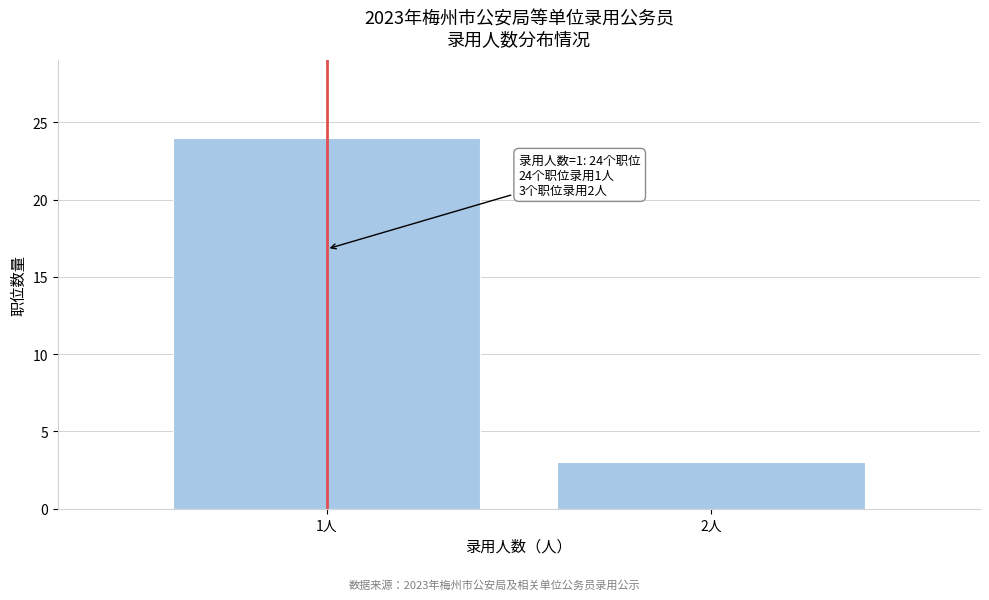

Reading left to right, what are all the values shown in this chart?

1人=24	2人=3